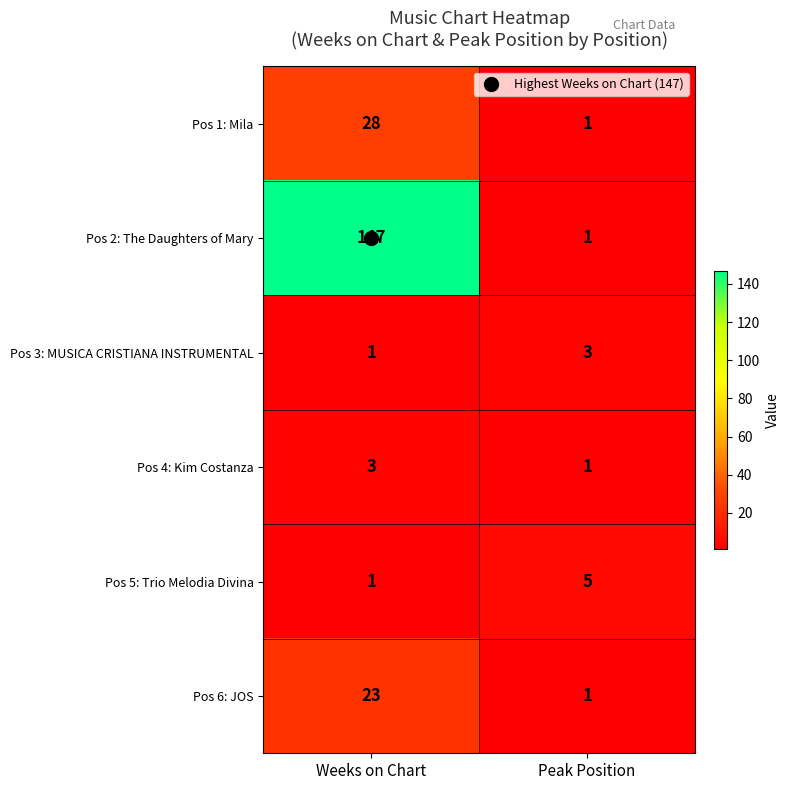

What is the difference between the Pos 1: Mila values at Weeks on Chart and Peak Position?

27